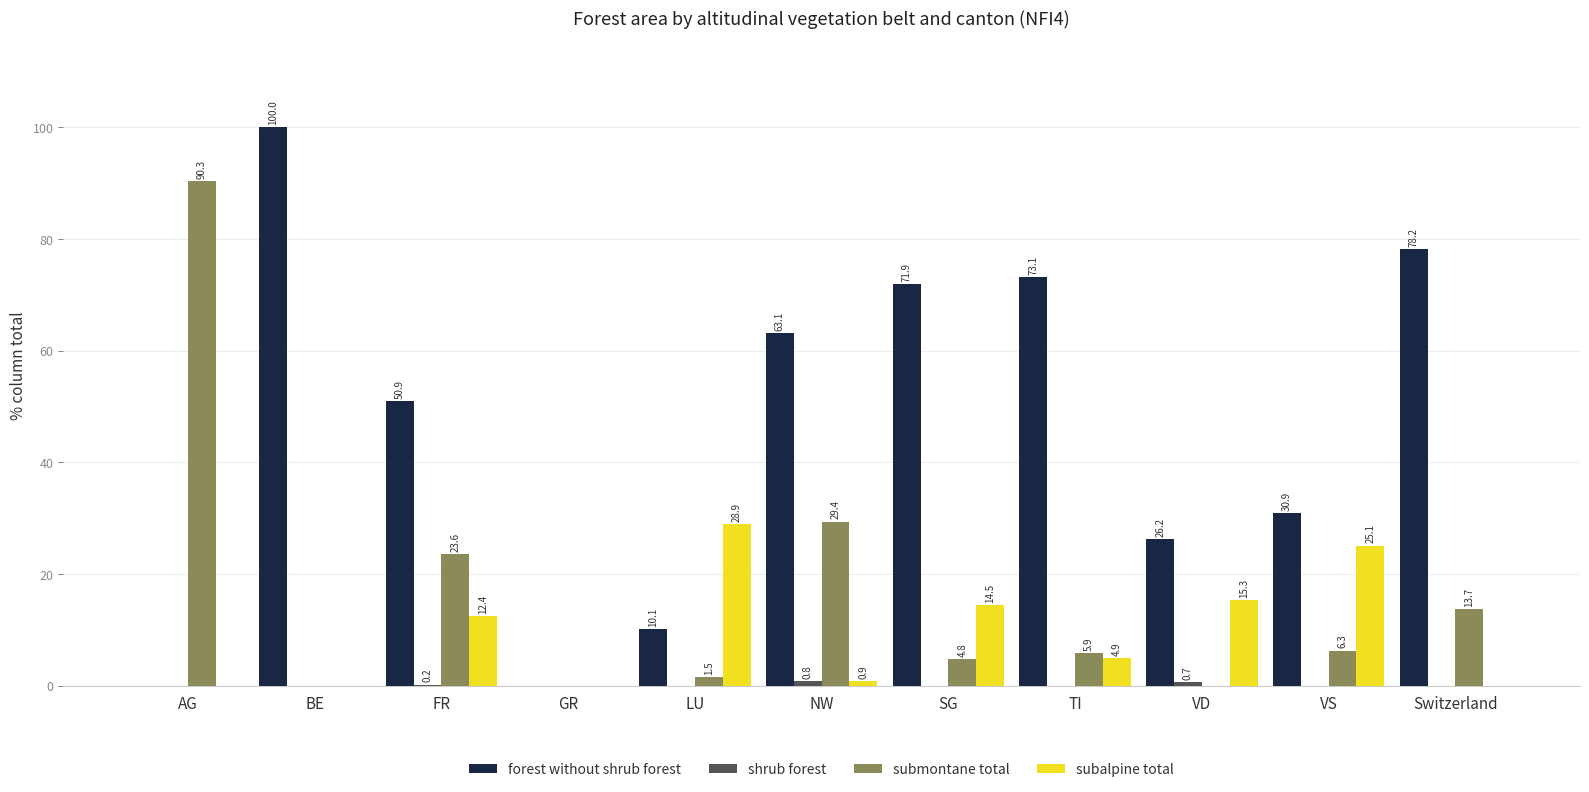

At which label is subalpine total closest to 14?

SG